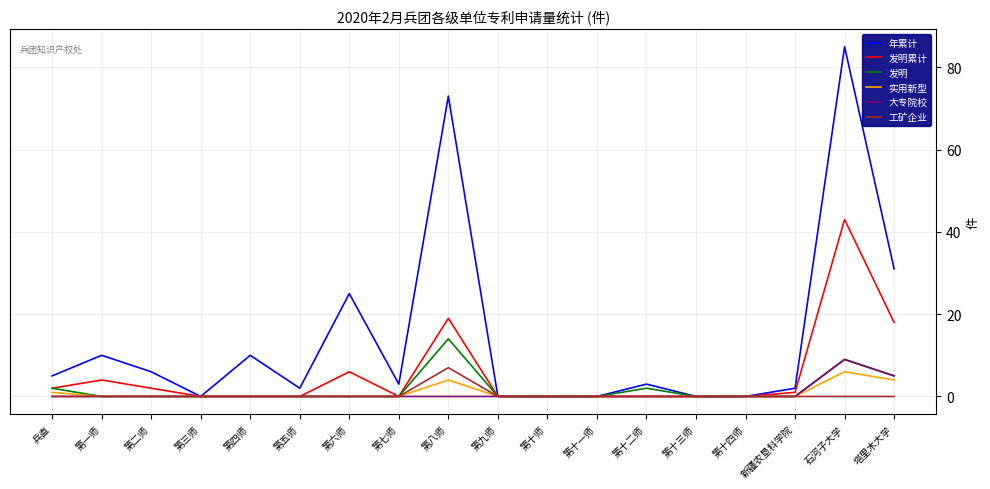

Where is 大专院校 nearest to the value 4?

塔里木大学